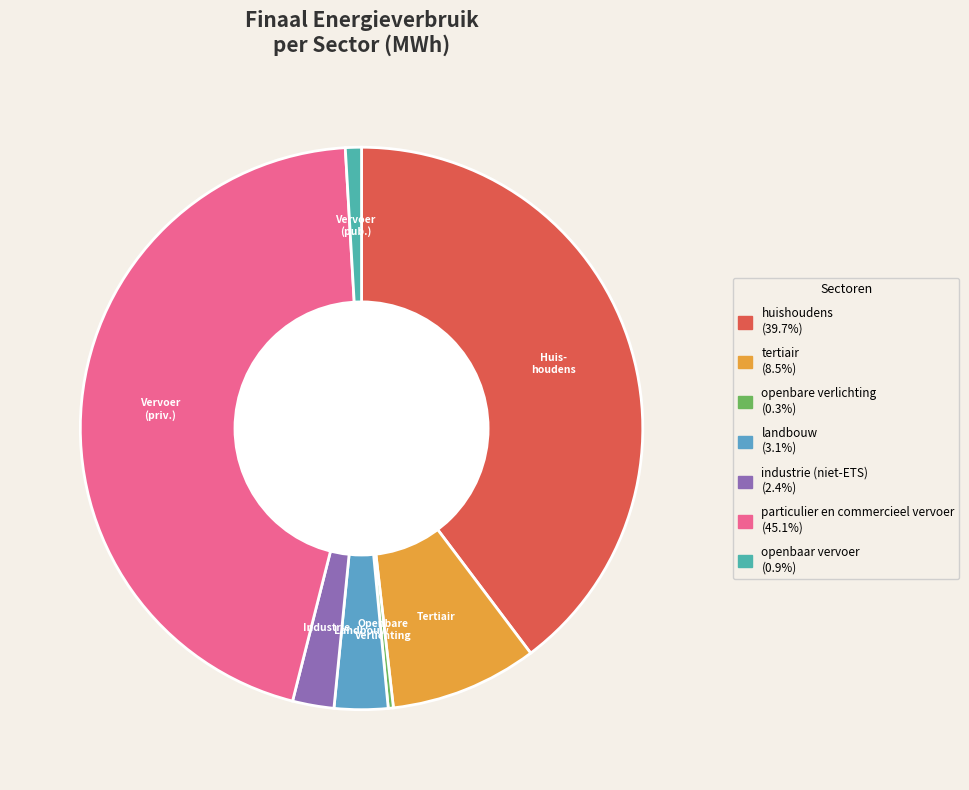

Does particulier en commercieel vervoer represent more than half of the total?

No